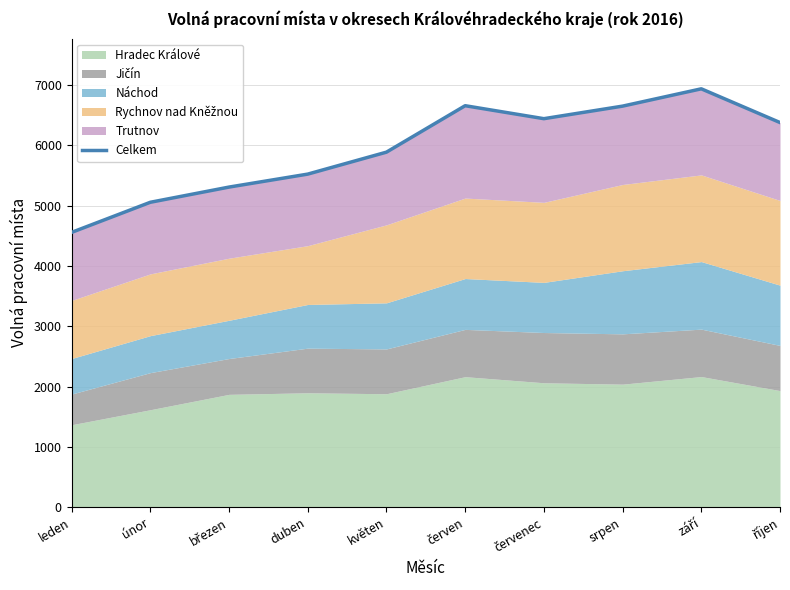

How many categories are shown in the chart?

10